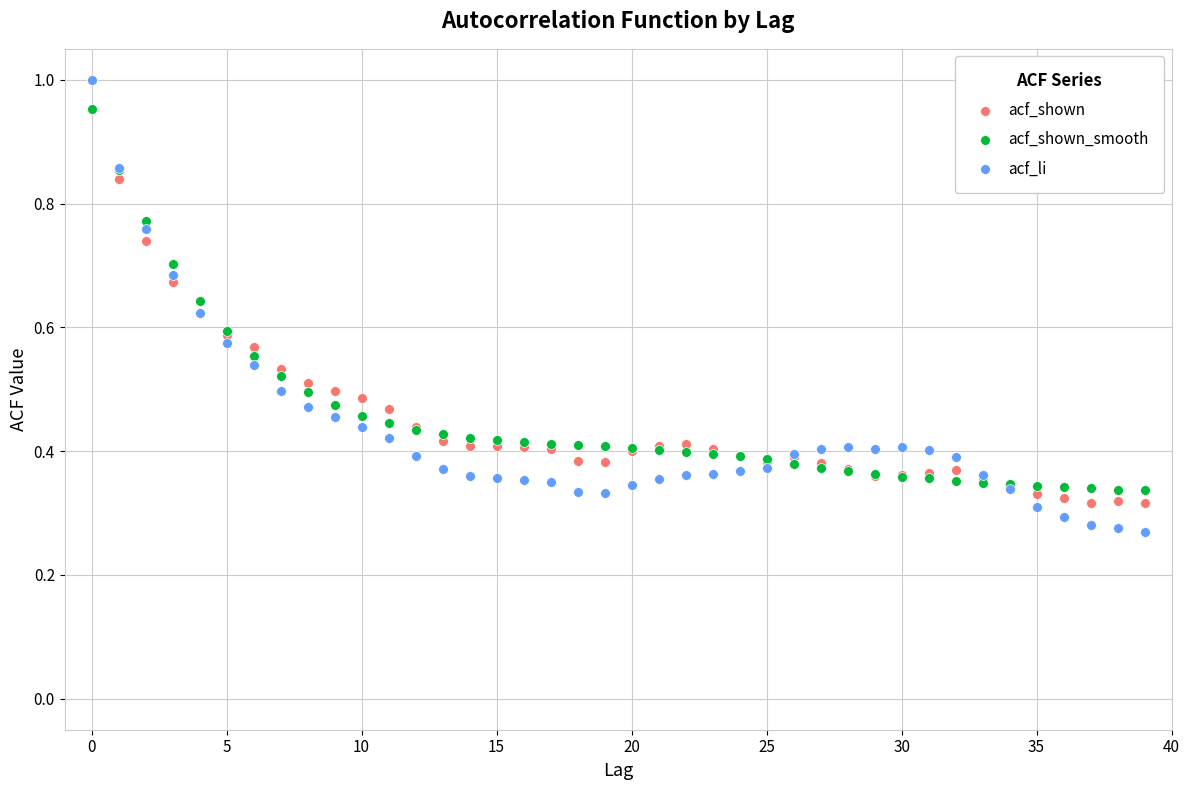

Which series reaches the minimum Y coordinate?

acf_li